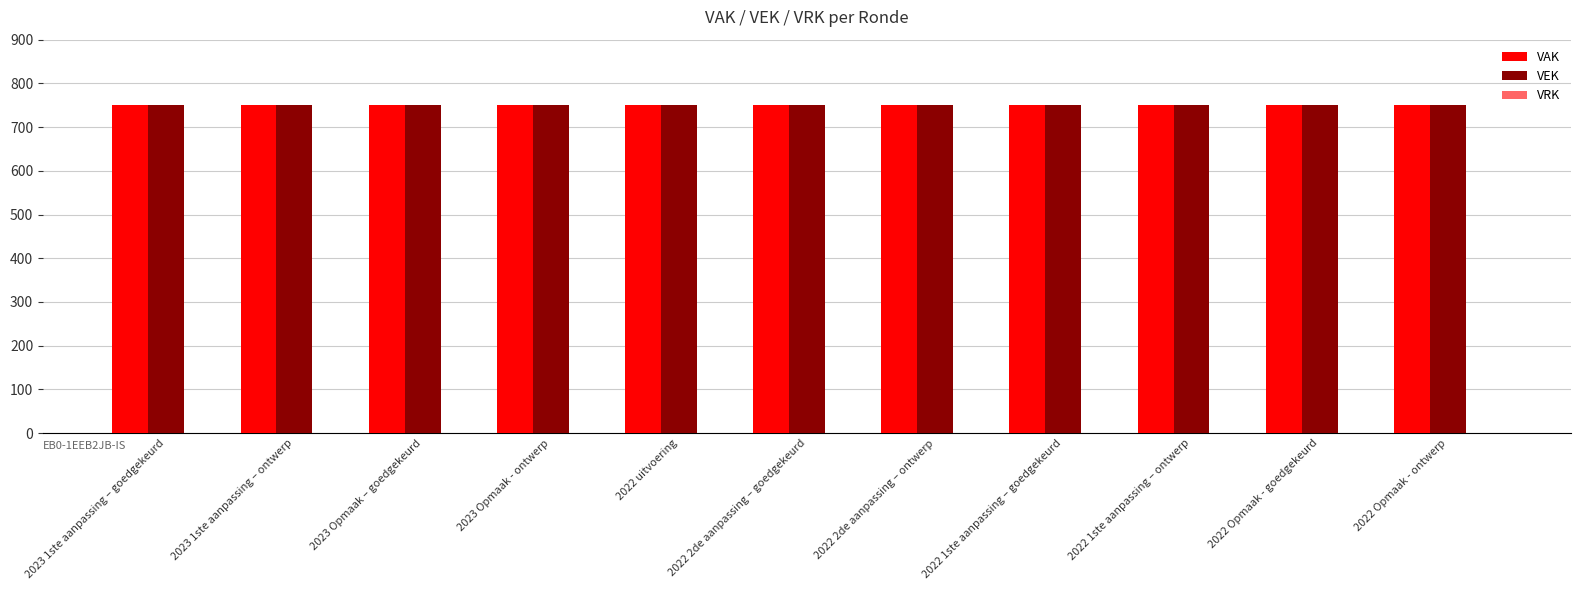

Which category has the lowest value in the VRK series?

2023 1ste aanpassing – goedgekeurd